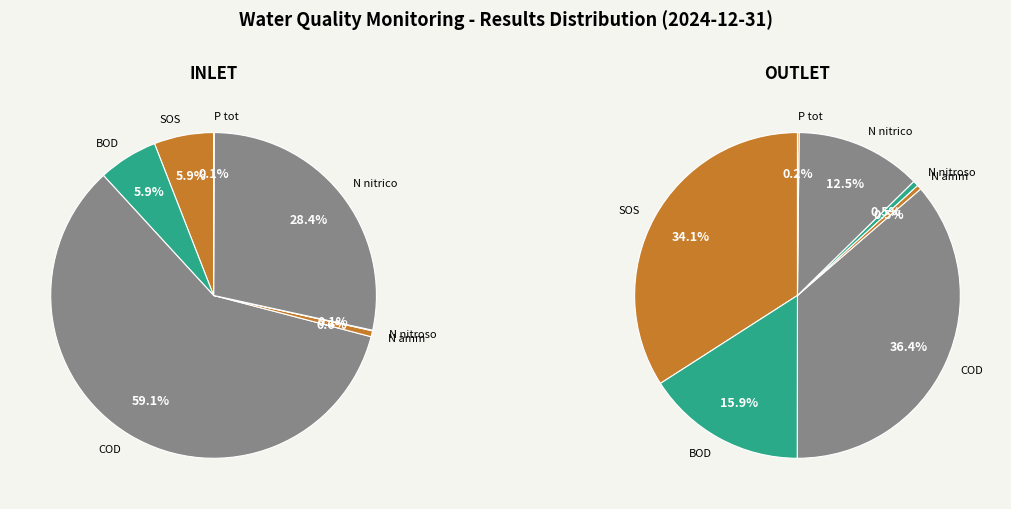

What is the smallest slice in the pie chart?

N nitroso INLET